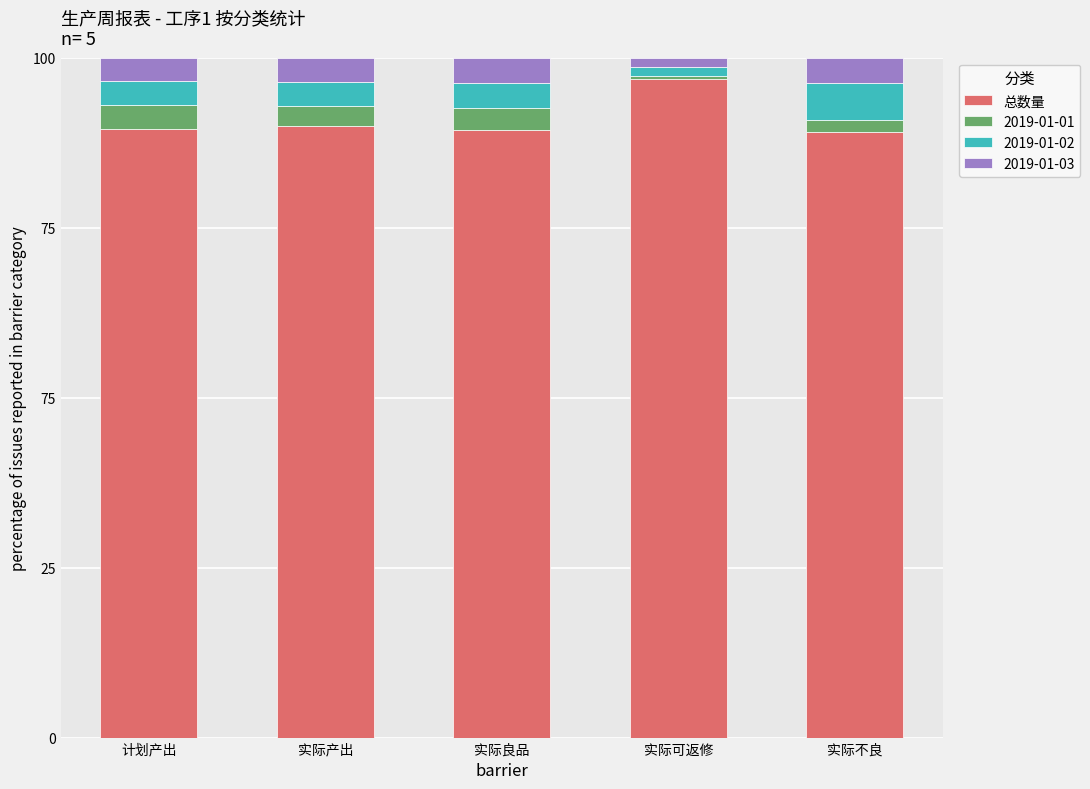

Does the chart contain any negative values?

No